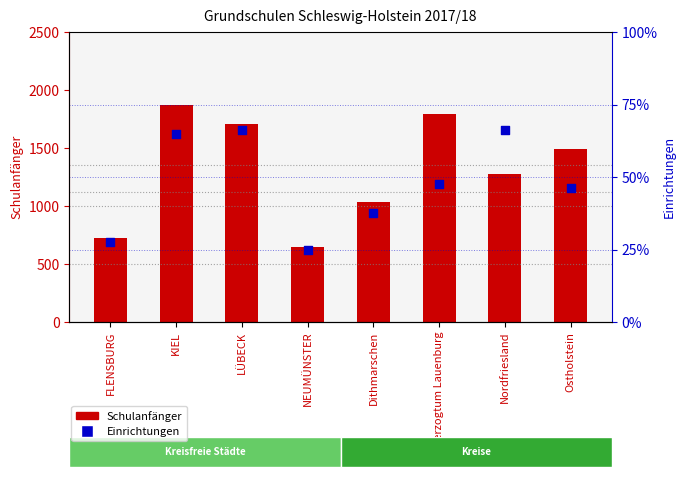

Which series has the widest spread of Y values?

Schulanfänger